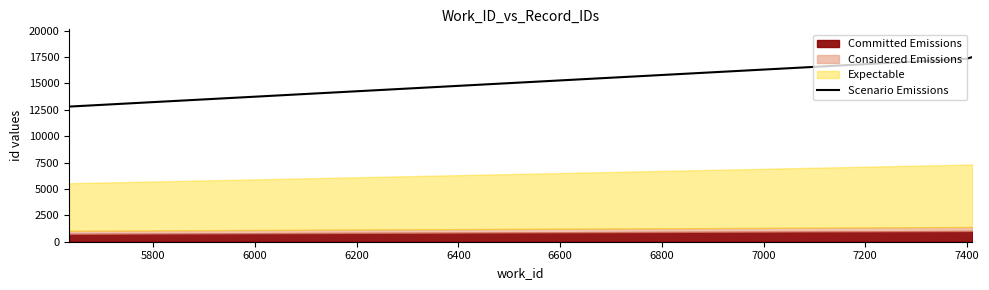

What is the lowest value of the Scenario Emissions series?

12804.4